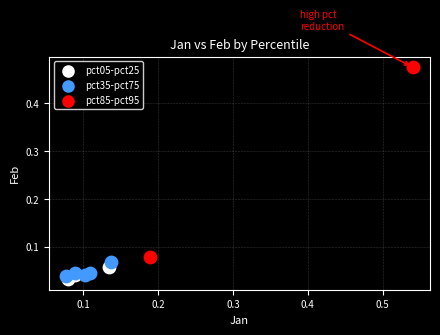

Which series contains the highest Y value?

pct85-pct95